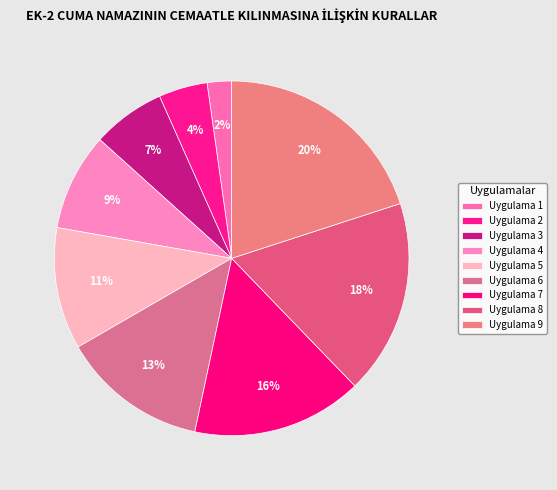

How many slices are in this pie chart?

9